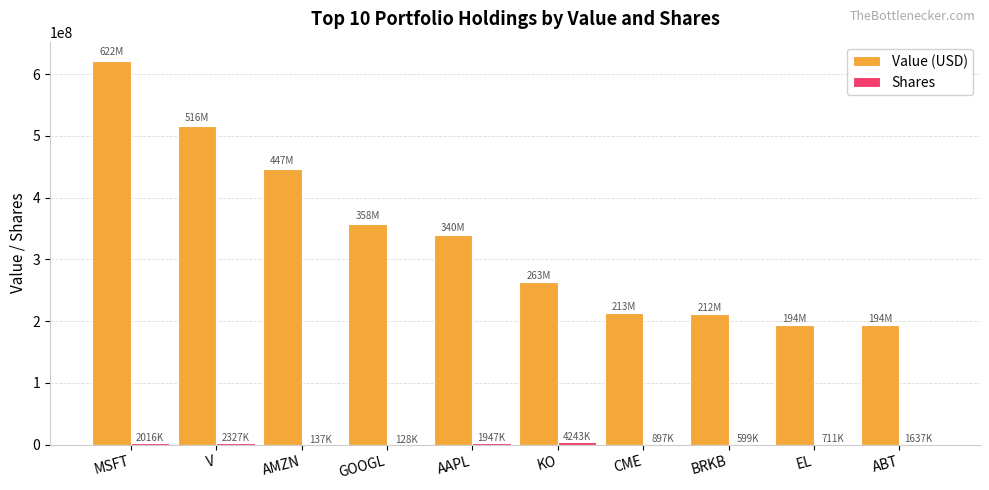

At which category is the sum across all series the highest?

MSFT